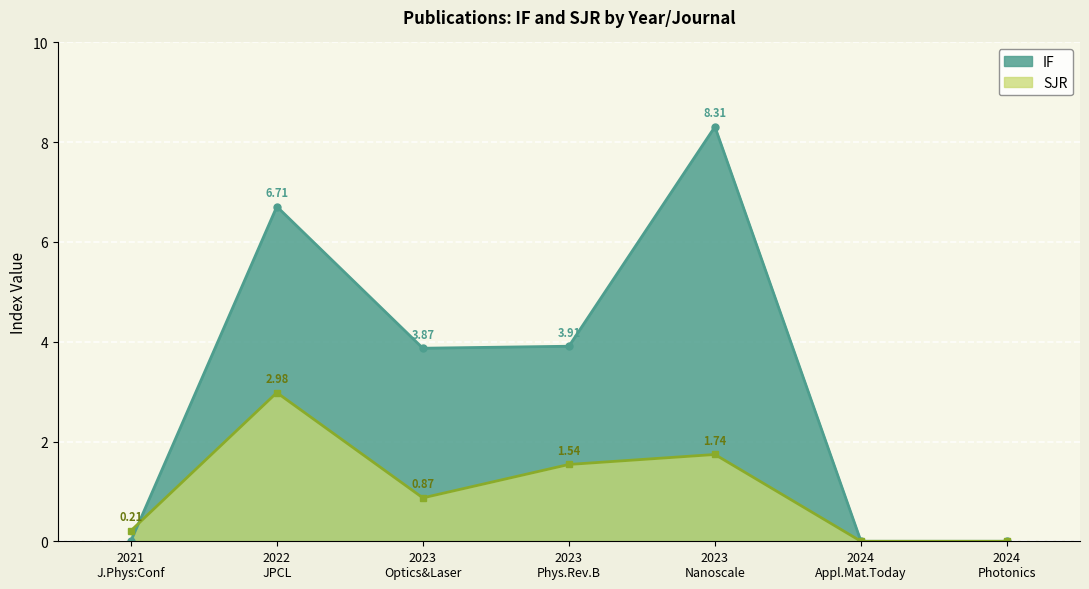

What is the value of the IF point at the 5th from the left?

8.3